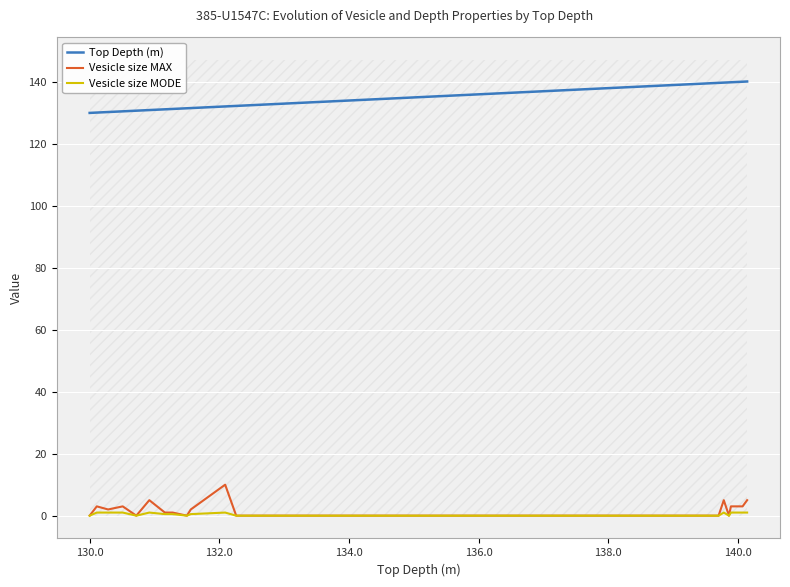

True or false: Top Depth (m) and Vesicle size MAX intersect in this chart.

False